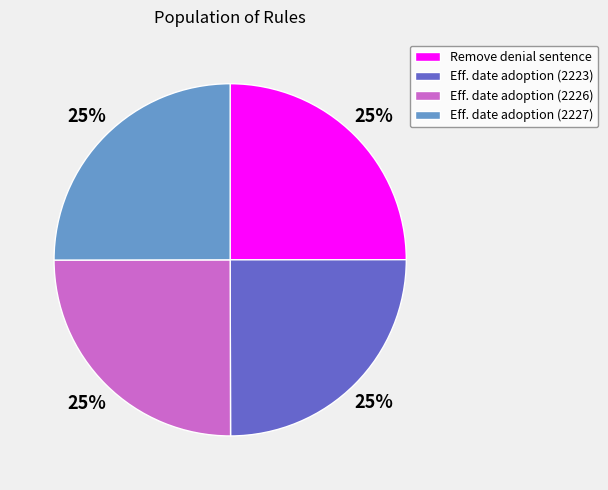

To the nearest percent, what is the average slice percentage?

25%